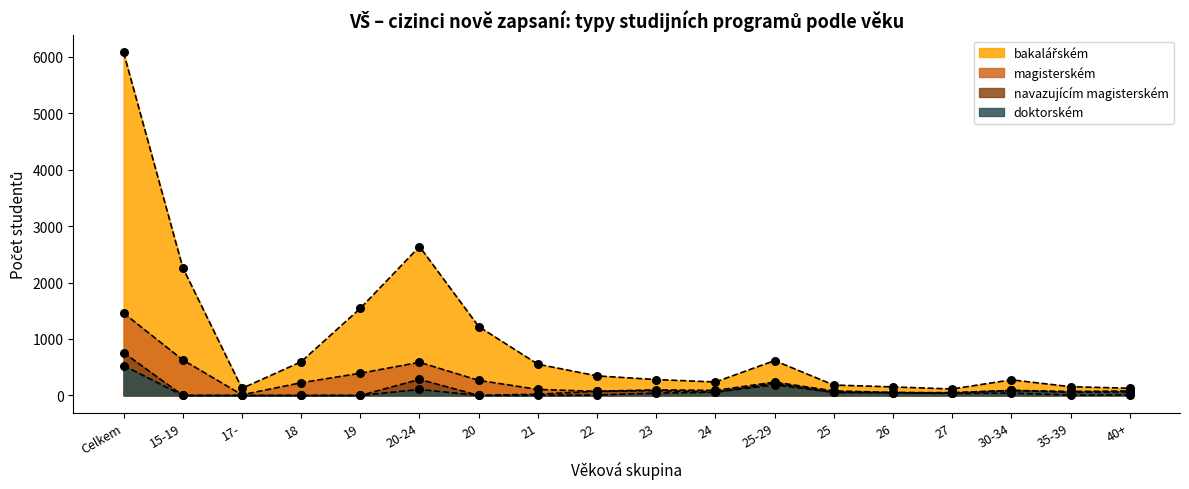

Which series reaches the maximum Y coordinate?

bakalářském